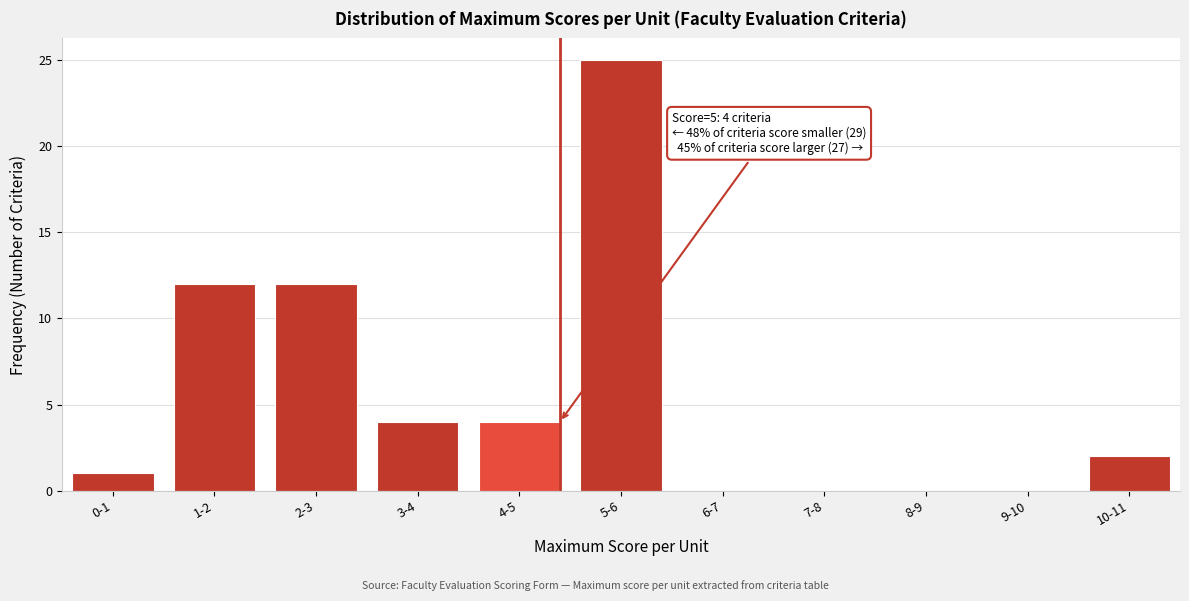

Reading left to right, what are all the values shown in this chart?

0-1=1	1-2=12	2-3=12	3-4=4	4-5=4	5-6=25	6-7=0	7-8=0	8-9=0	9-10=0	10-11=2